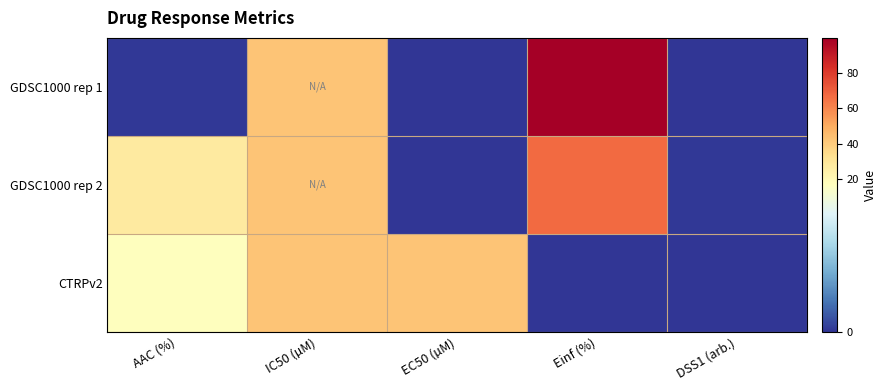

Between AAC (%) and IC50 (µM), which series saw the biggest shift?

GDSC1000 rep 1